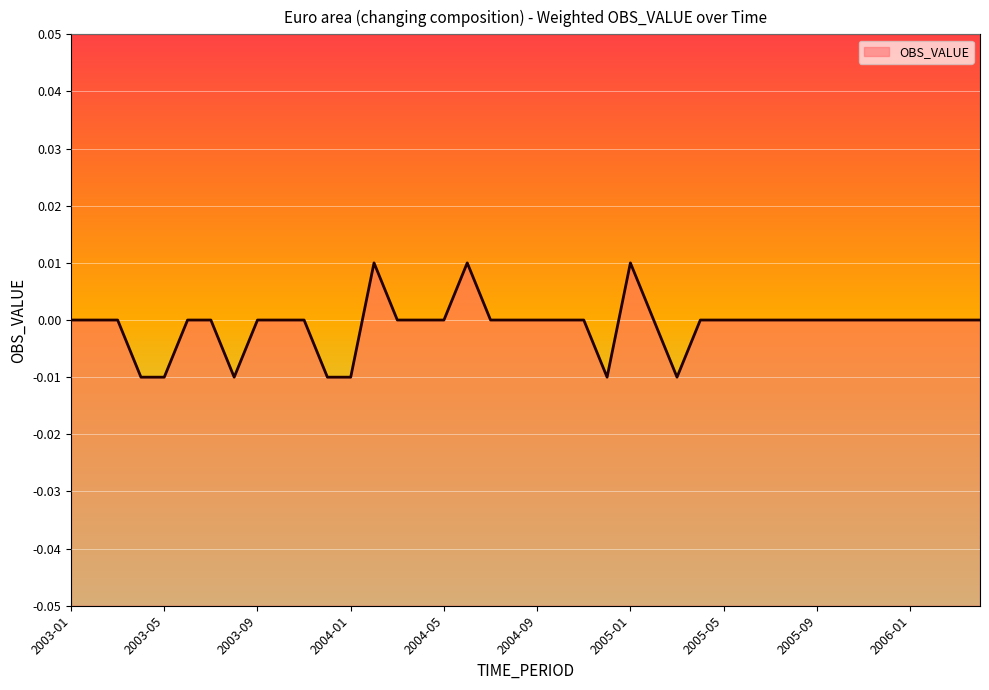

The value at 2004-09 is 0.0. True or false?

True